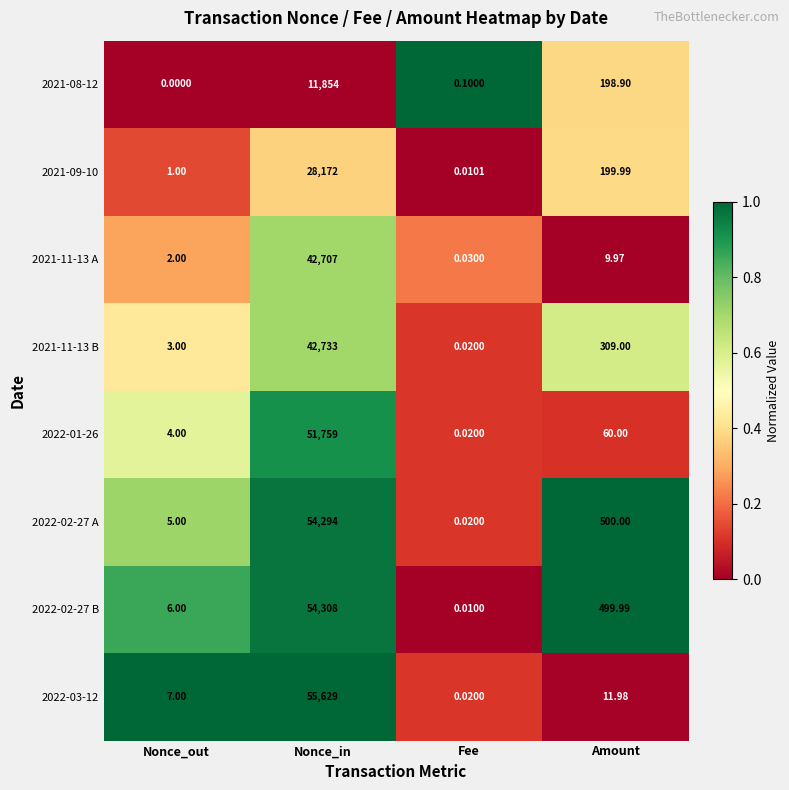

At which category is the sum across all series the highest?

Nonce_in